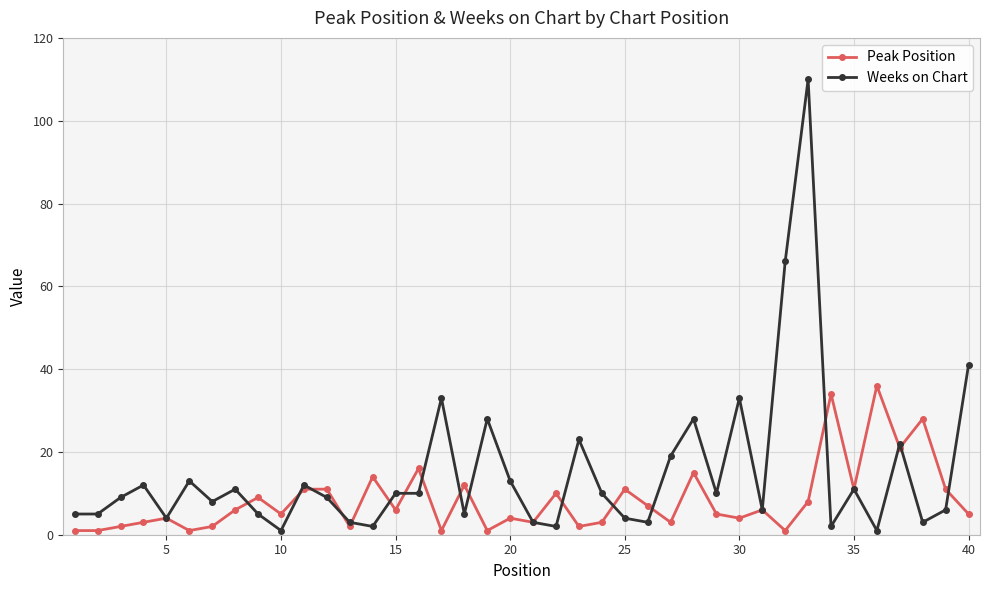

What is the maximum value shown in the chart?

110